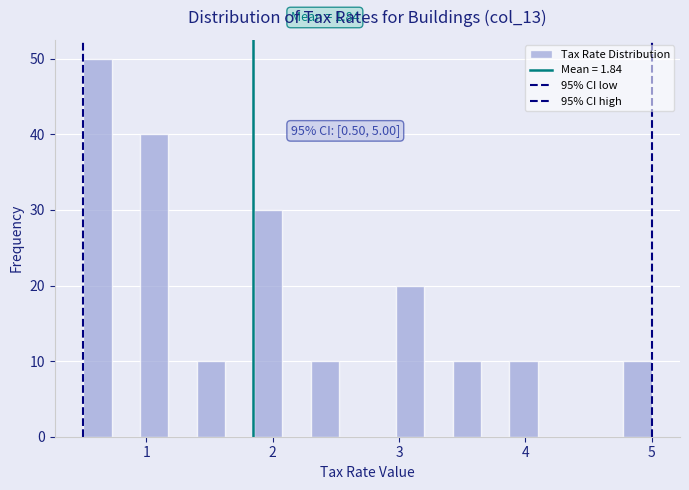

Around what value on the x-axis is the tallest bar? Give the approximate position of its centre, as read against the axis.

0.6